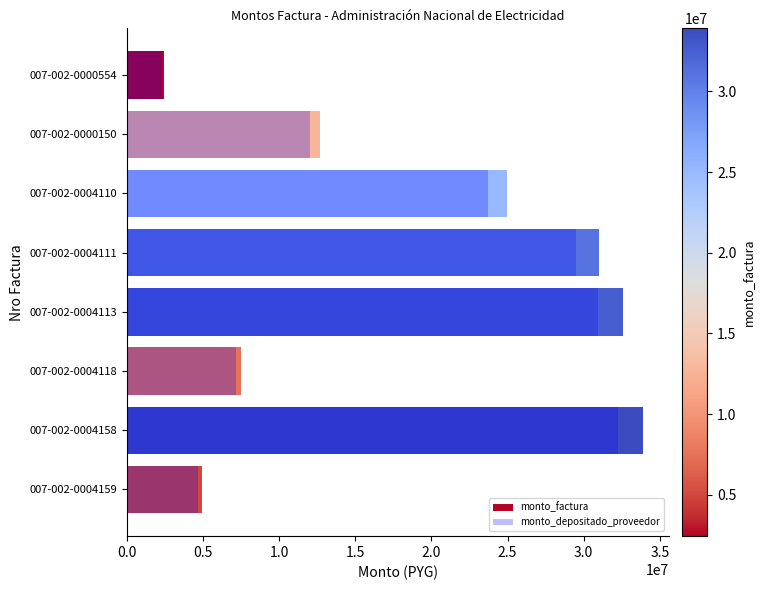

What value does the monto_depositado_proveedor series have at 007-002-0000150?

12039429